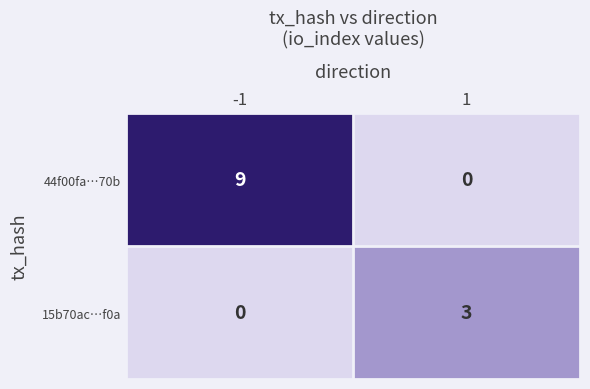

What is the sum of all 44f00fa…70b values?

9